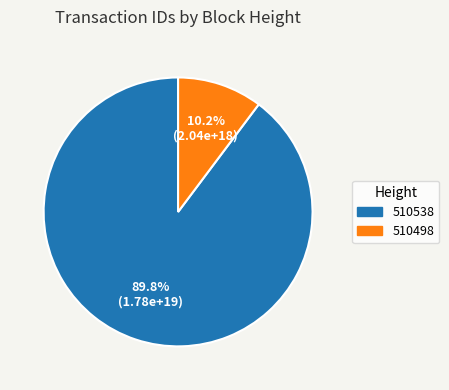

Approximately how many times larger is the value at 510538 compared to 510498?

8.8